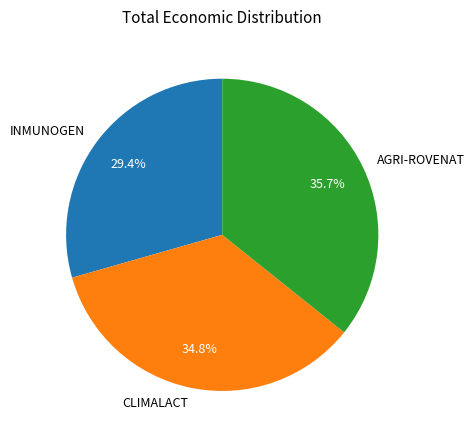

Approximately how many times larger is the value at AGRI-ROVENAT compared to INMUNOGEN?

1.2